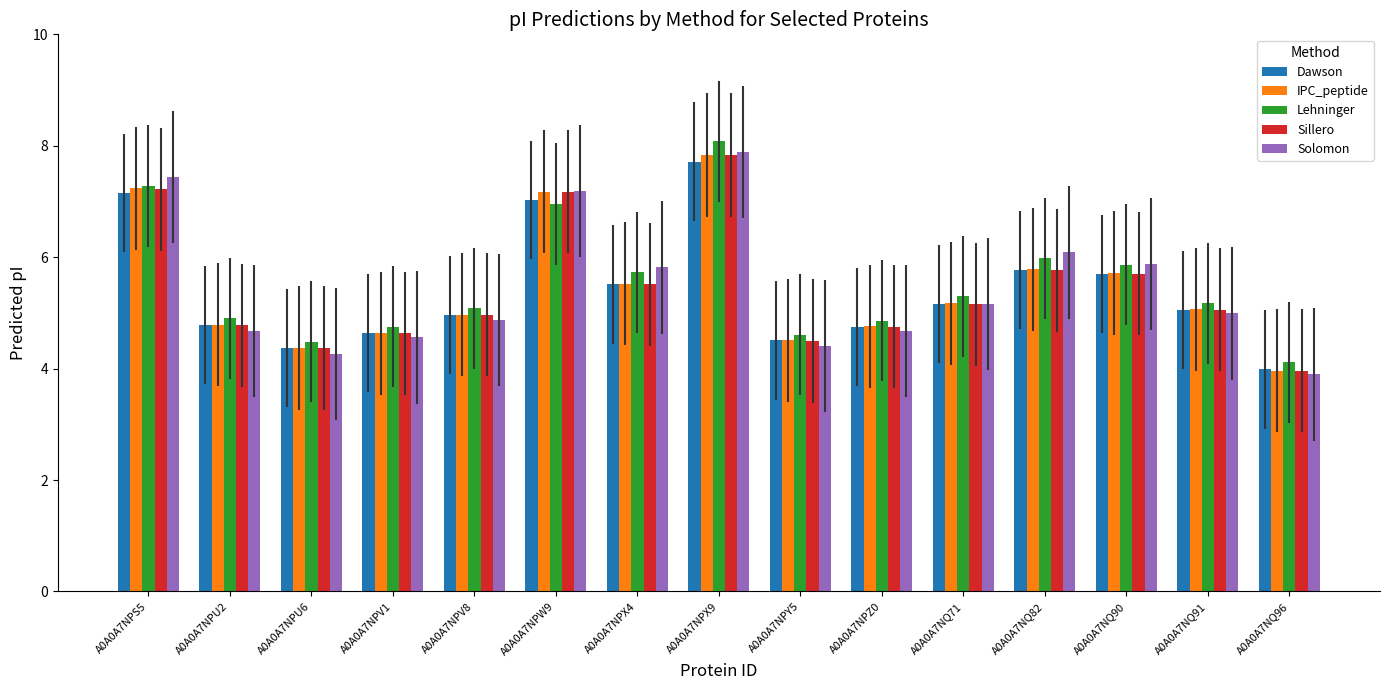

What is the average value of the IPC_peptide series?

5.4